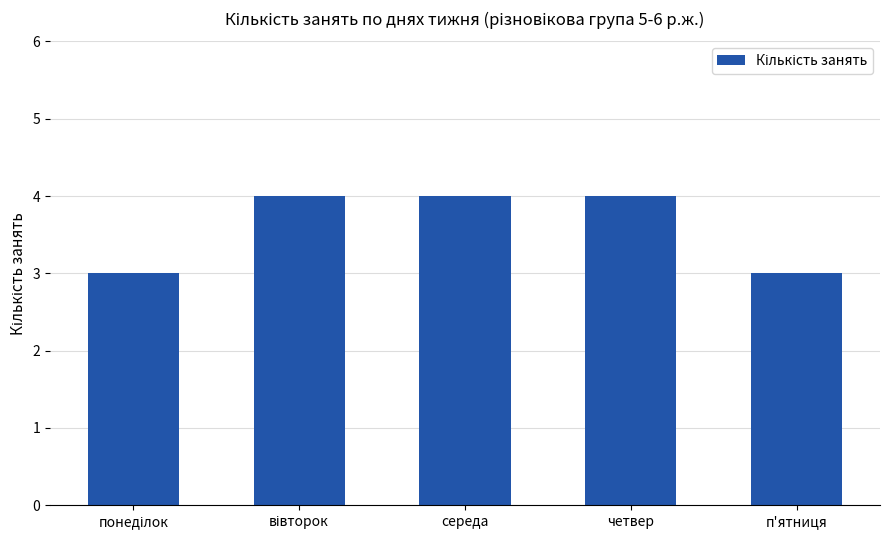

What is the value of the 2nd bar from the left?

4